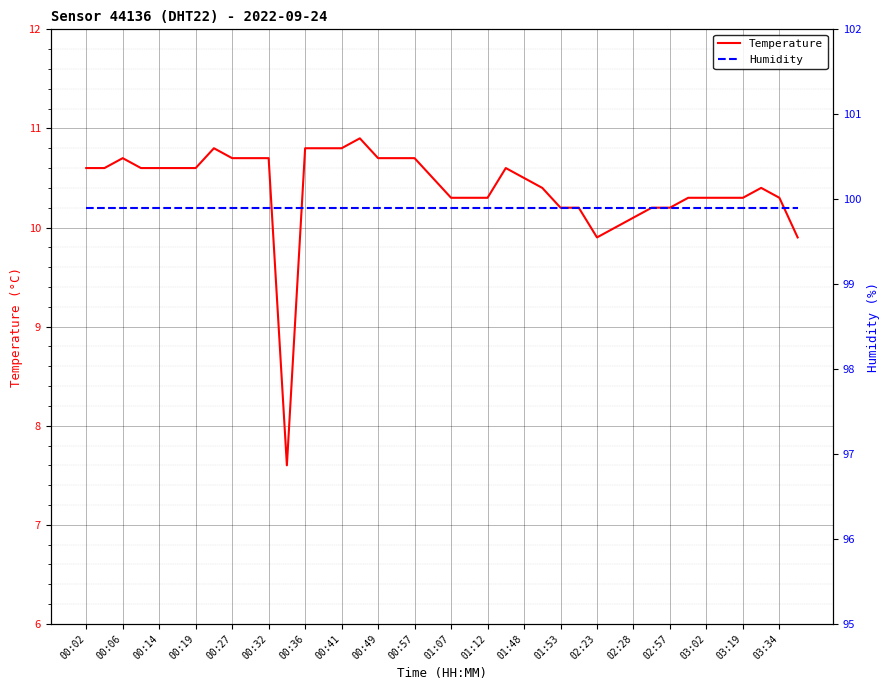

Is this an area chart (filled region under the line)?

No